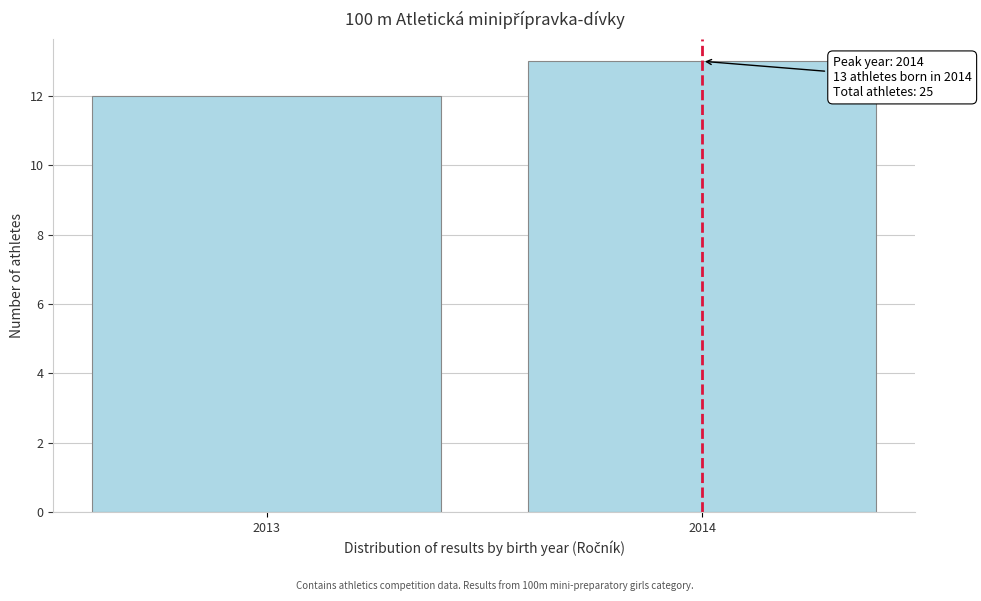

Reading left to right, extract all data points from this chart.

12	13